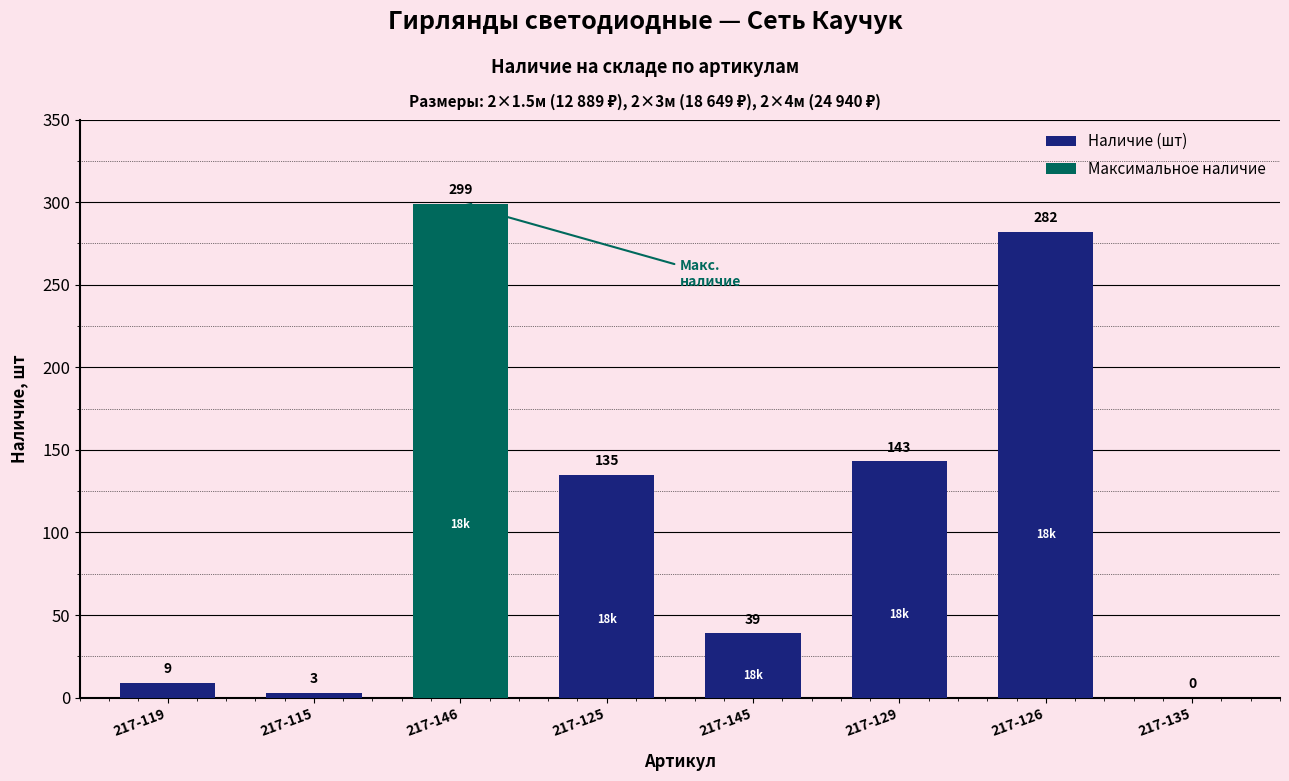

What is the greatest value displayed?

299